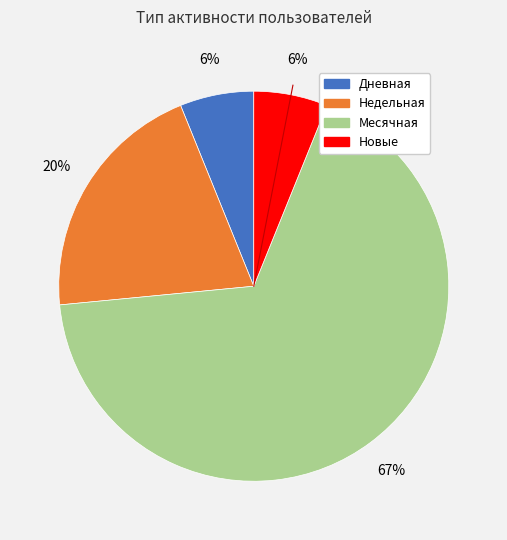

To the nearest percent, what is the average slice percentage?

25%